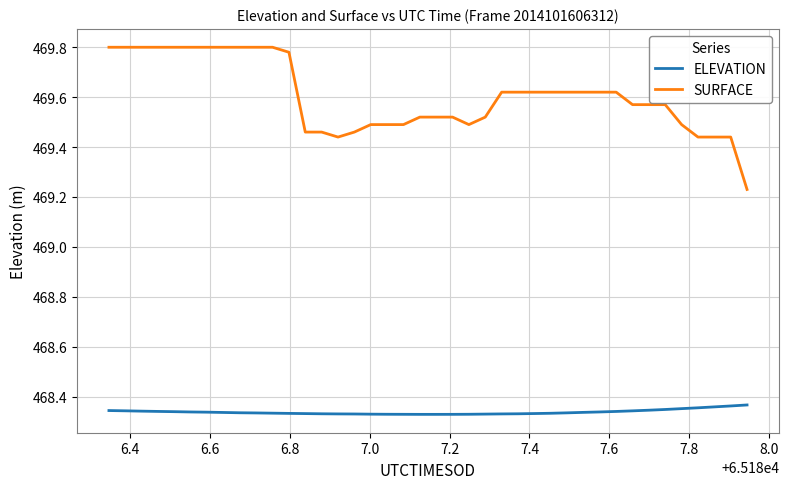

Rank the series by their average value, from highest to lowest.

SURFACE, ELEVATION